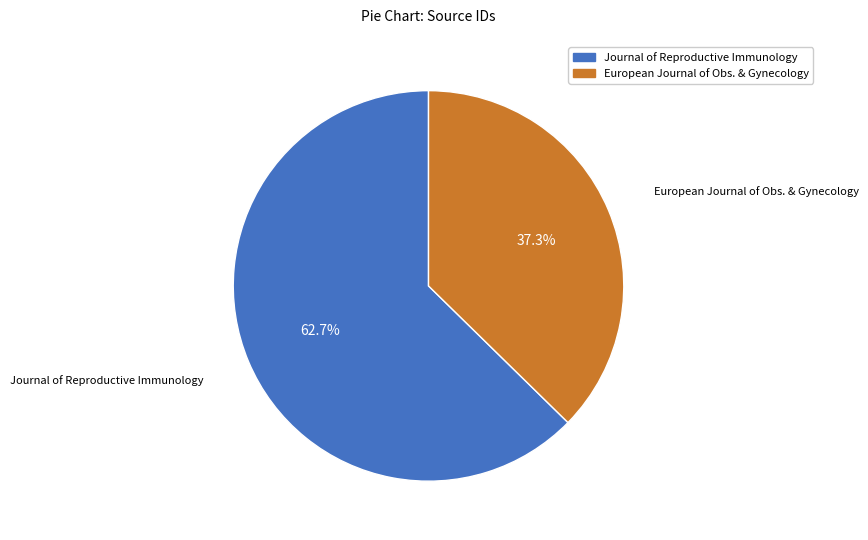

Is there a majority slice in this chart?

Yes